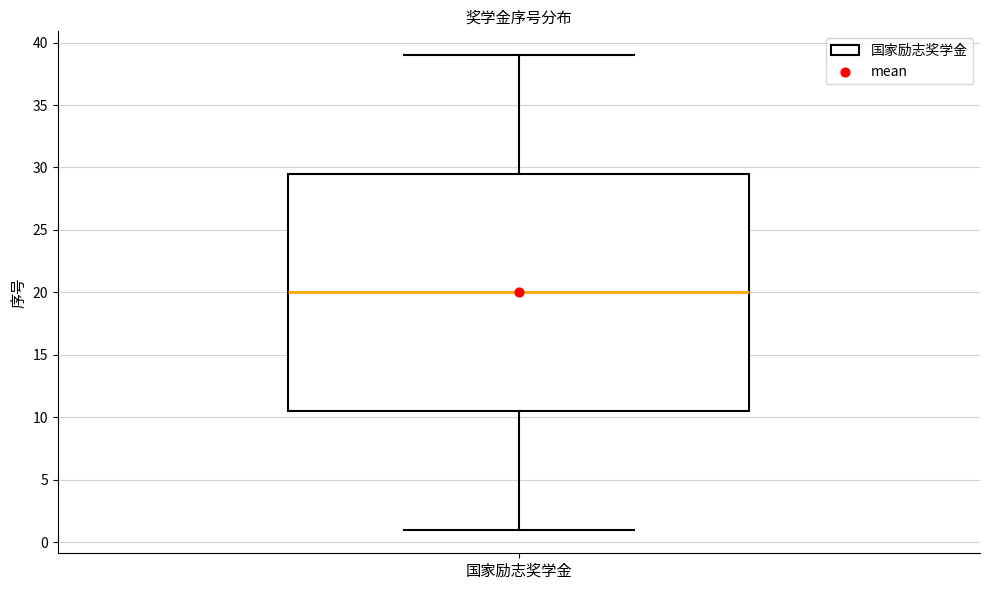

Where is the lower edge of the box for 国家励志奖学金 on the y-axis? The values are not printed on the chart, so give them approximately, as read against the axis.

10.5